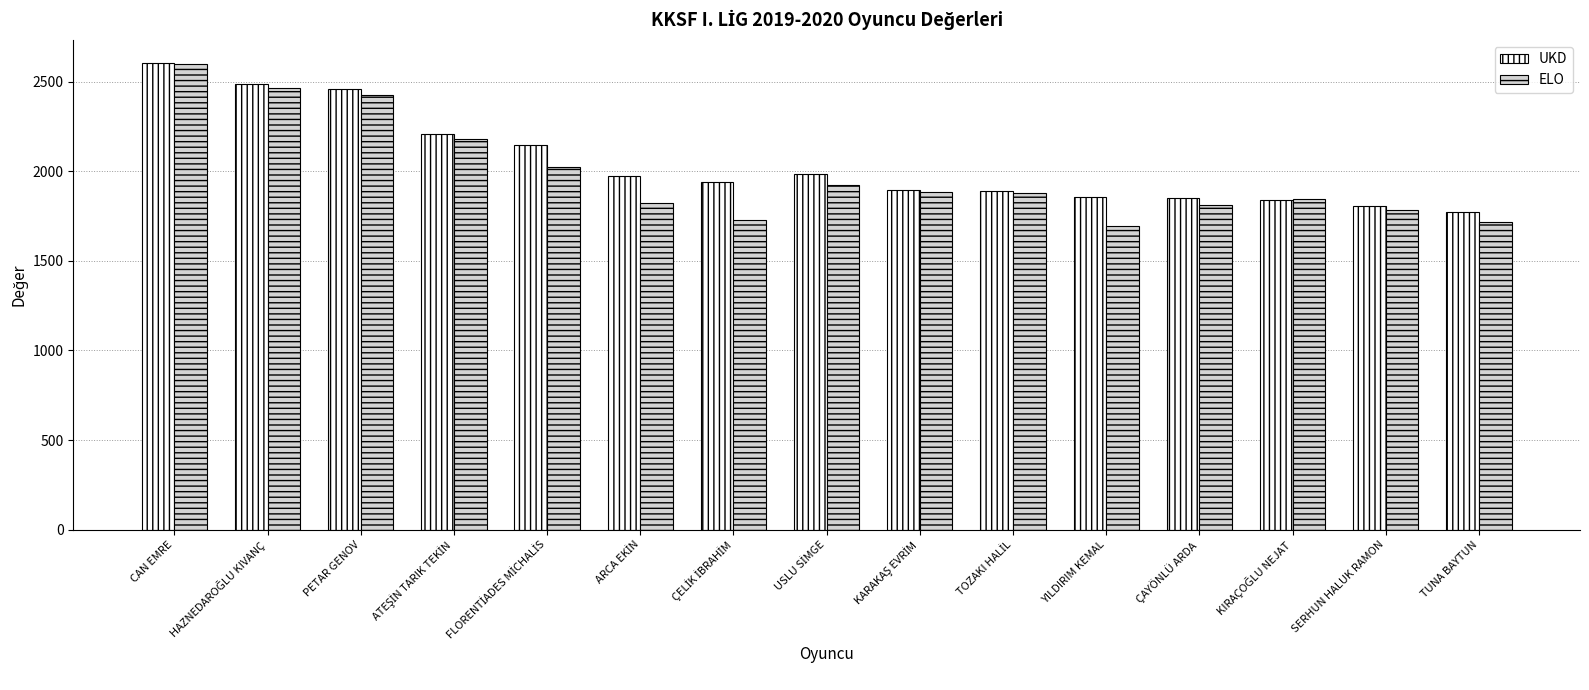

How many values in the ELO series are below 1880?

7